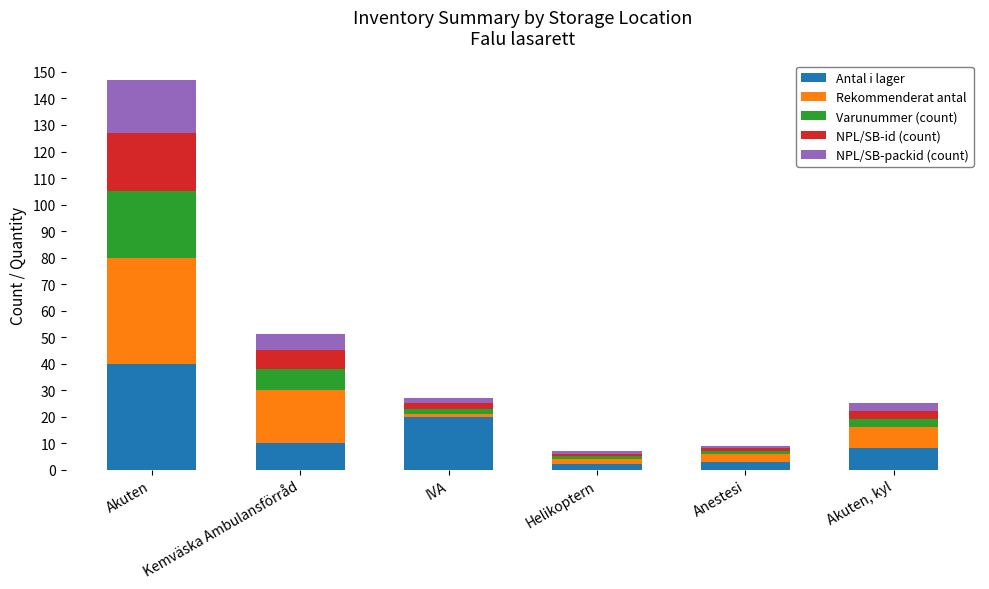

What is the total value across all series at Akuten?

147